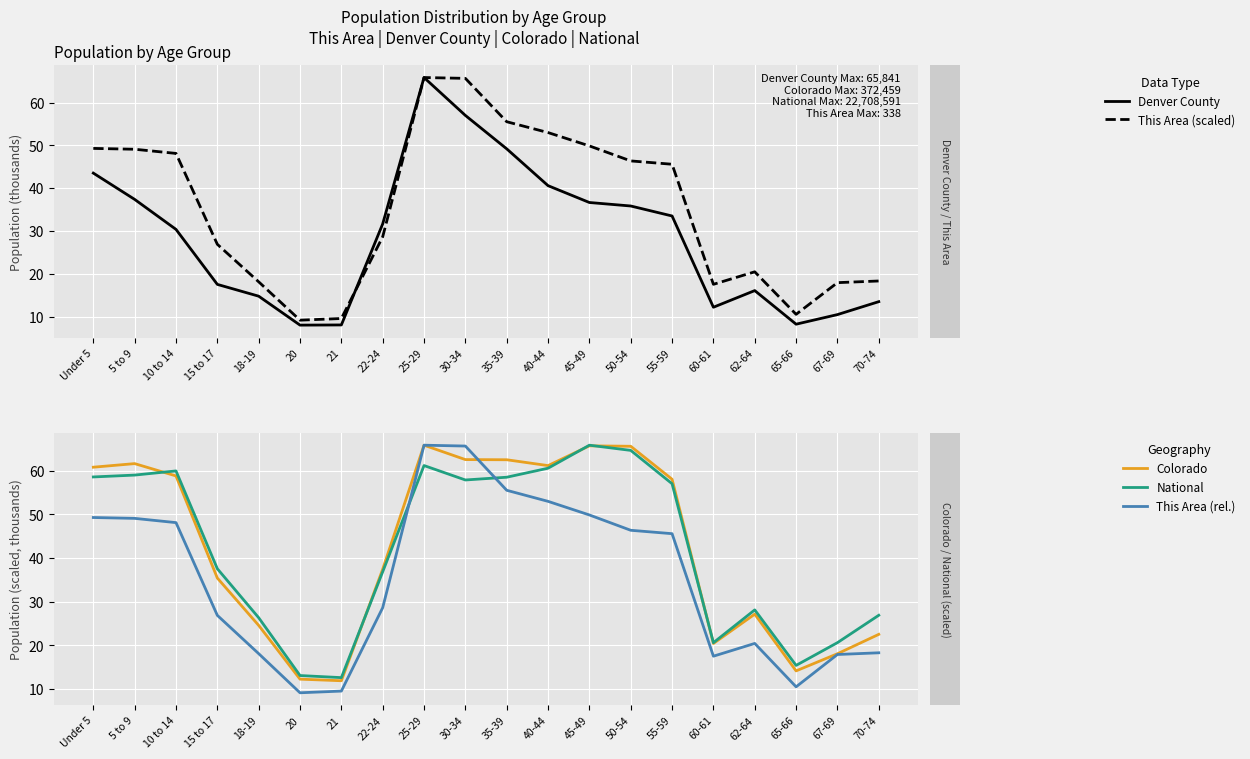

True or false: This Area (rel.) has more than 0 interior local peaks.

True